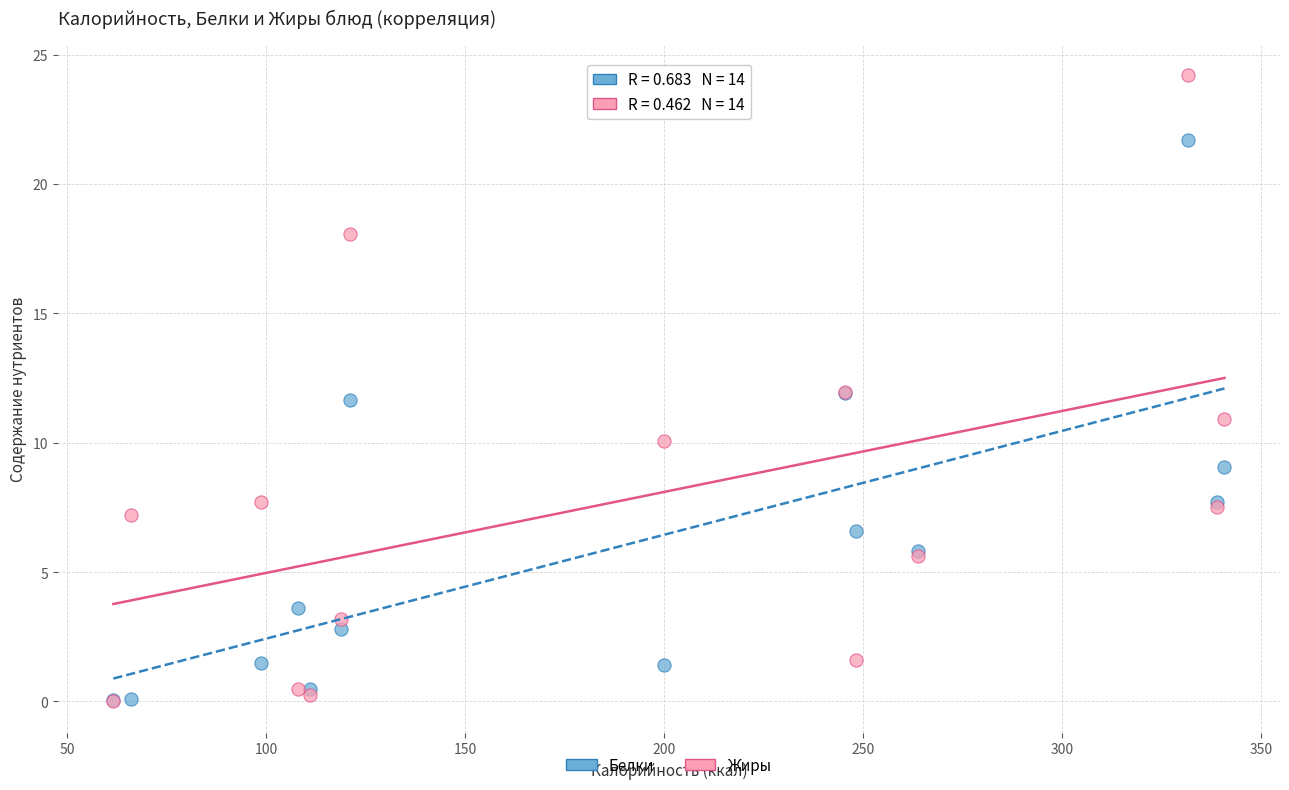

What are all the series names shown in the legend?

Белки, Жиры